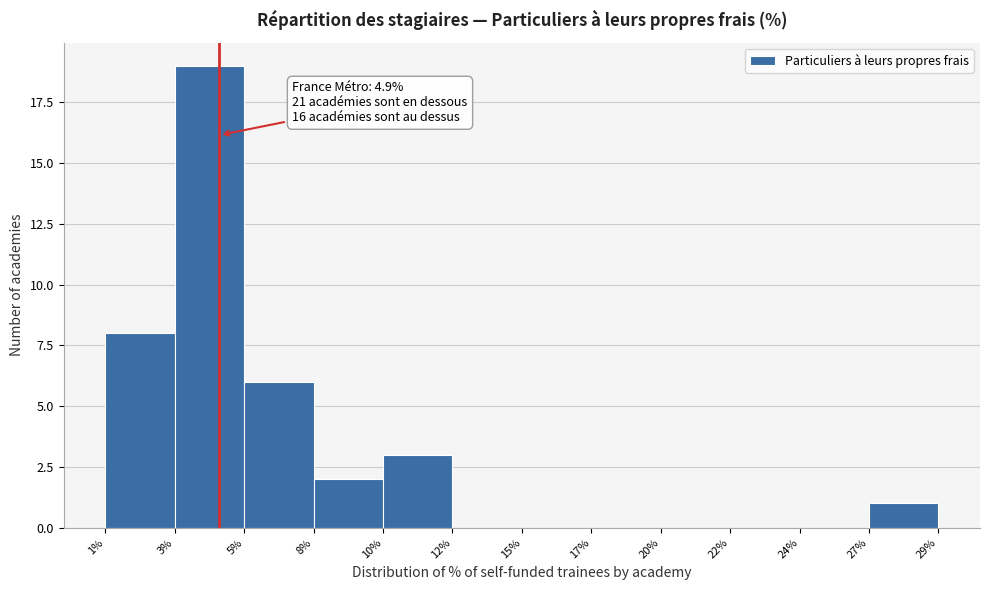

Reading left to right, transcribe all the data shown in this chart.

1%=8	3%=19	5%=6	8%=2	10%=3	12%=0	15%=0	17%=0	20%=0	22%=0	24%=0	27%=1